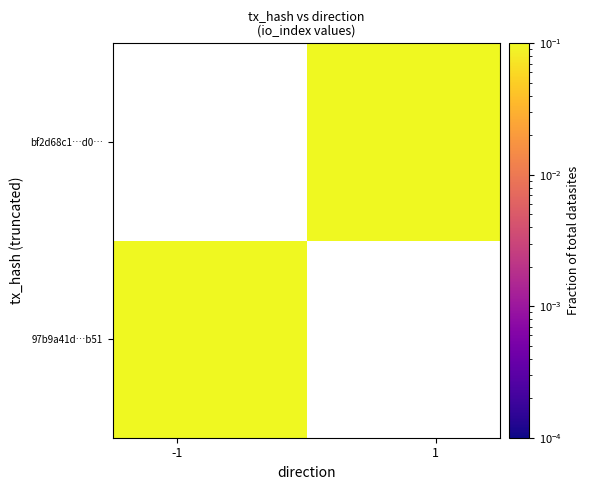

At how many categories does at least one series exceed 0?

2